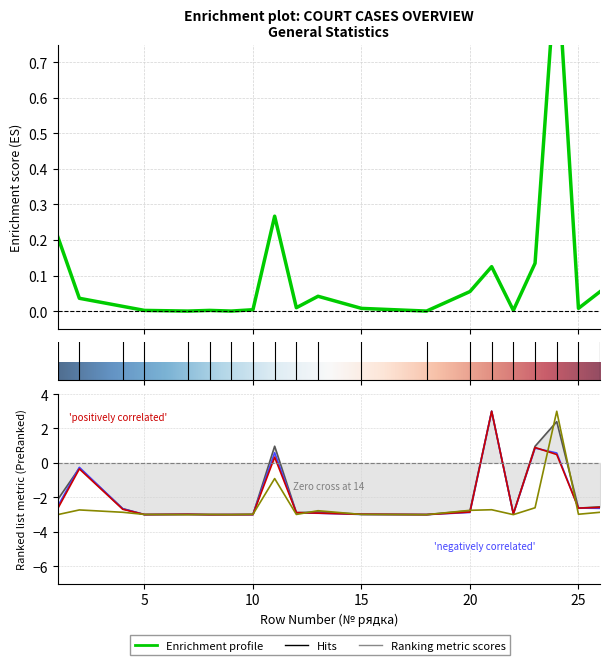

How many values in the Розглянуто (col_7) series exceed -2?

5